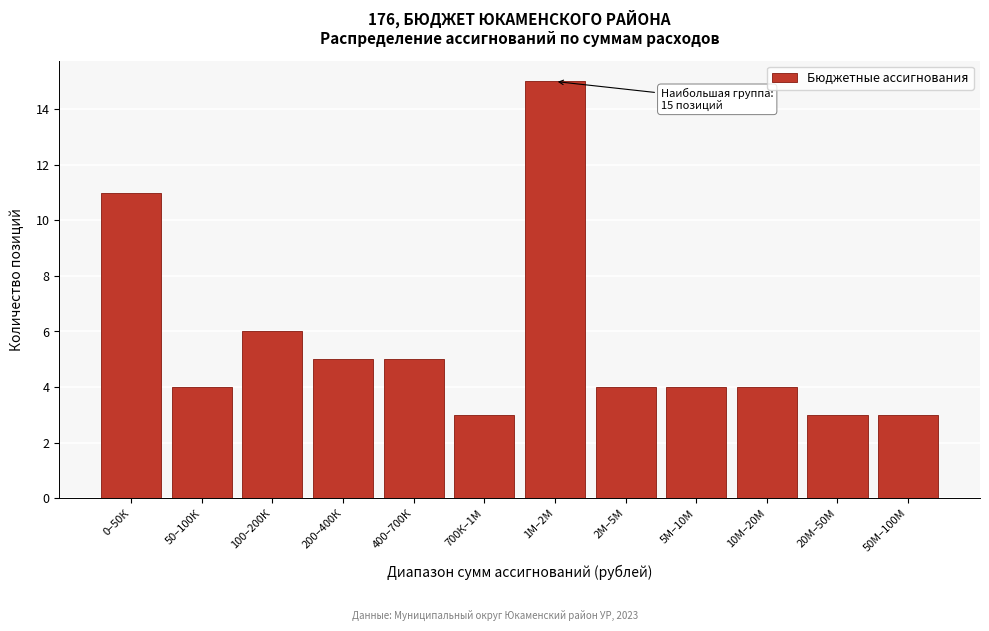

Reading left to right, what are all the values shown in this chart?

11	4	6	5	5	3	15	4	4	4	3	3